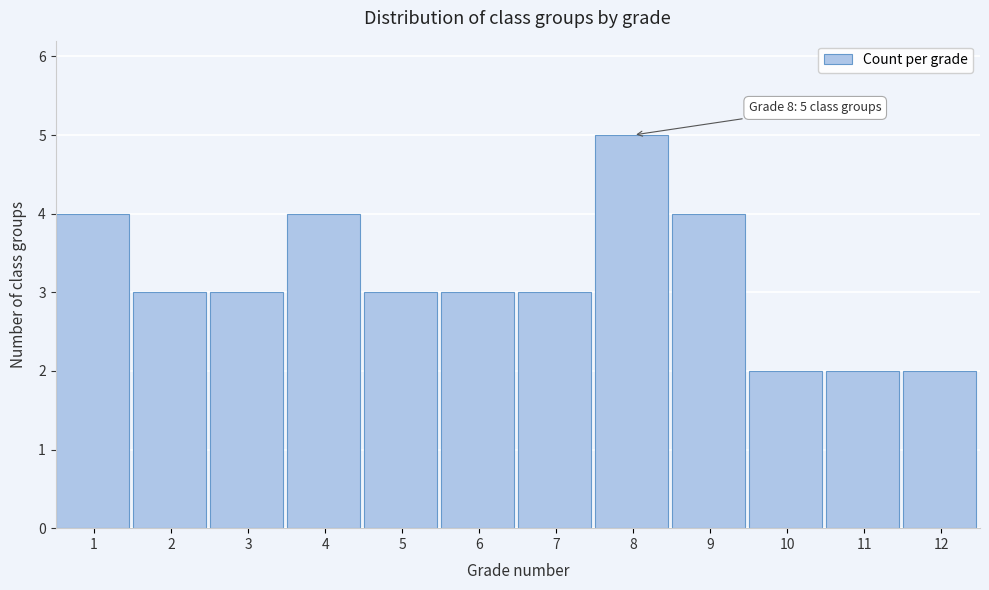

Reading left to right, what are all the values shown in this chart?

1=4	2=3	3=3	4=4	5=3	6=3	7=3	8=5	9=4	10=2	11=2	12=2